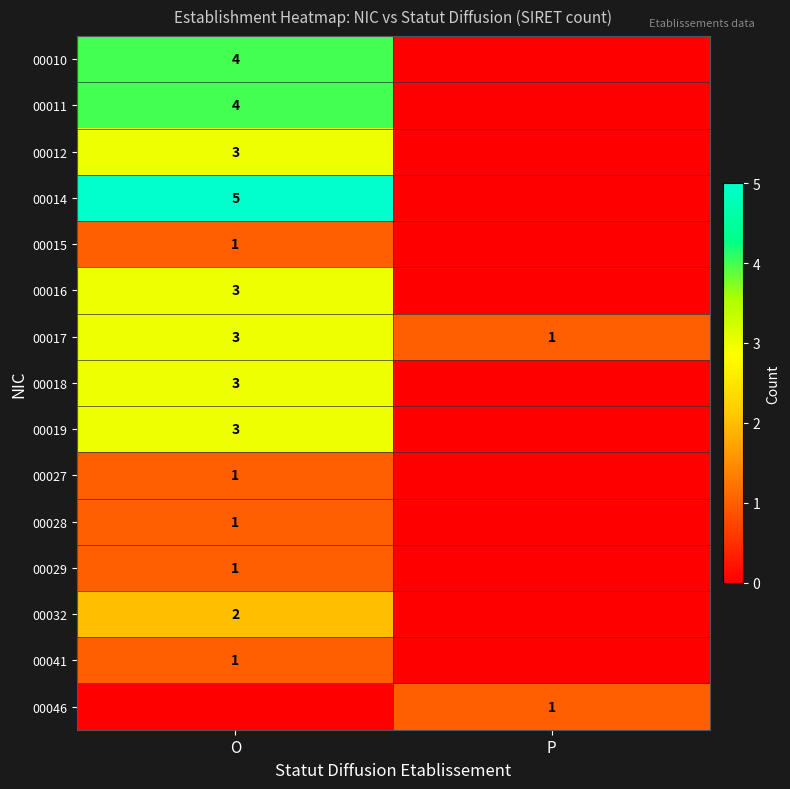

Between P and O, which is larger?

O